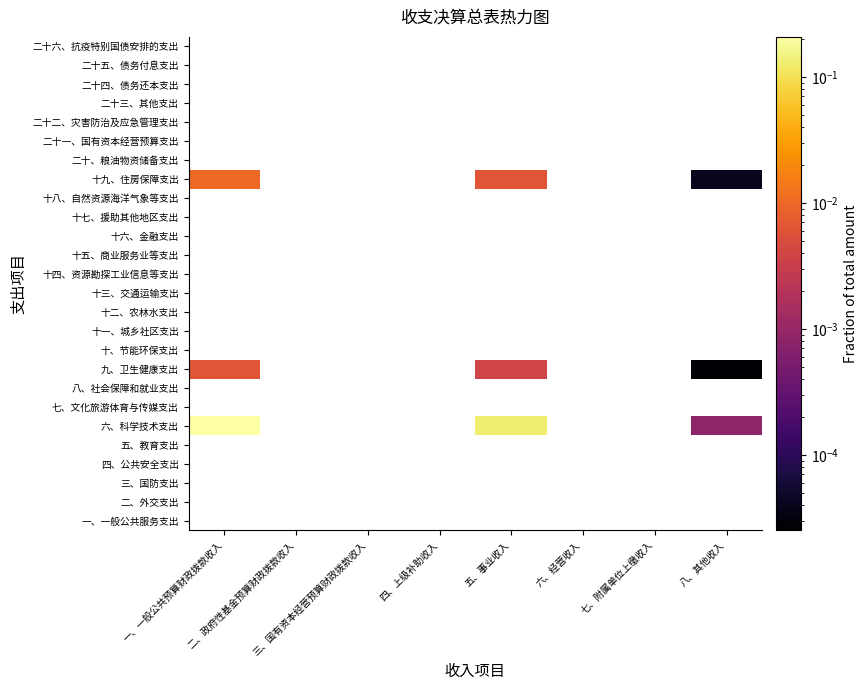

How many data points does each series have?

8